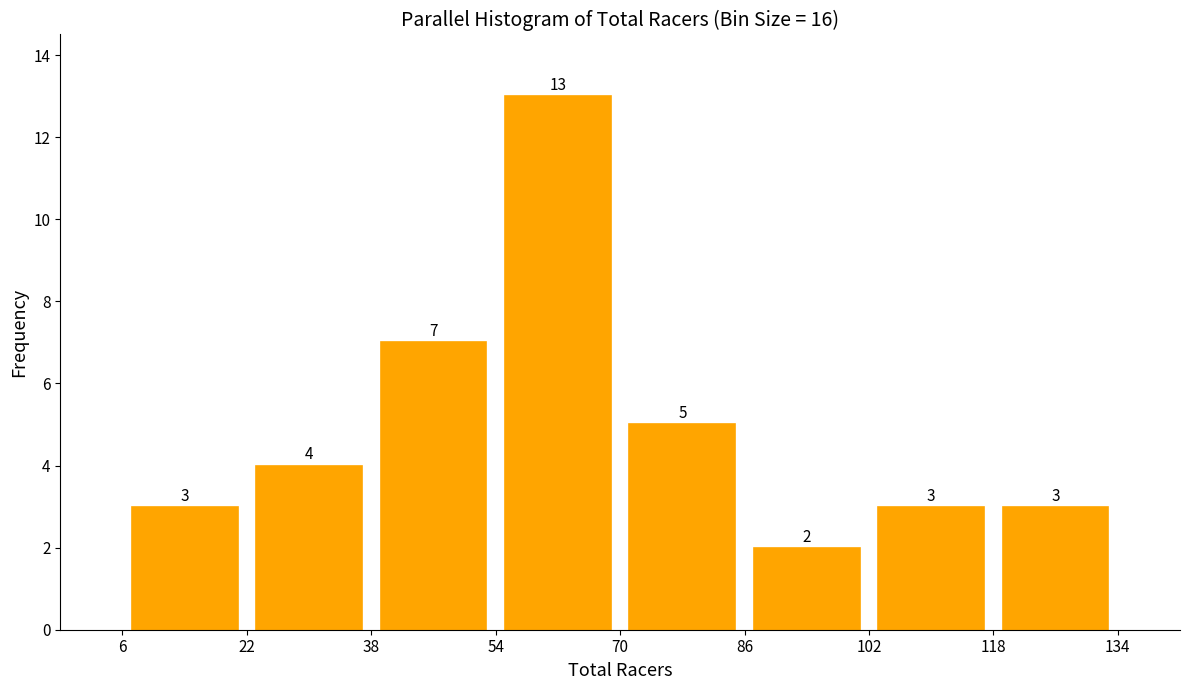

Over which range of the x-axis is the bar tallest?

54 to 70